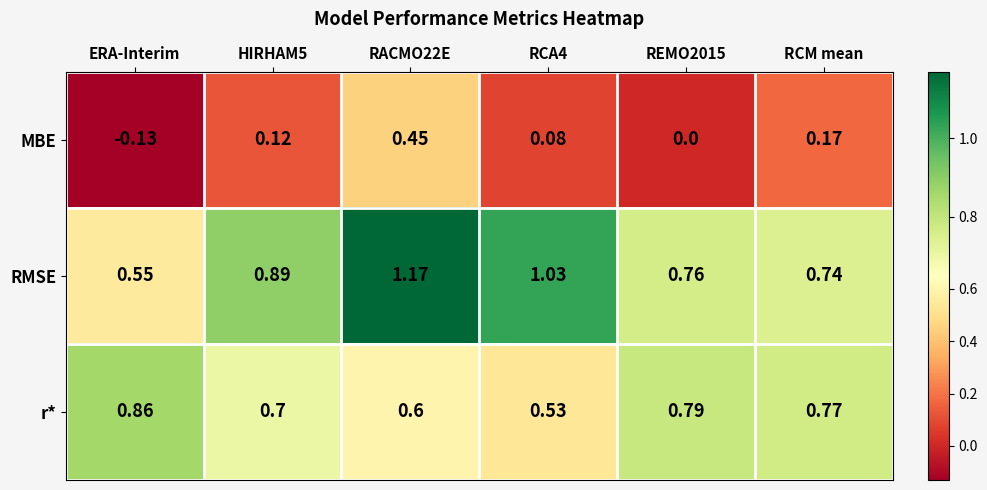

Where is RMSE nearest to the value 0?

ERA-Interim